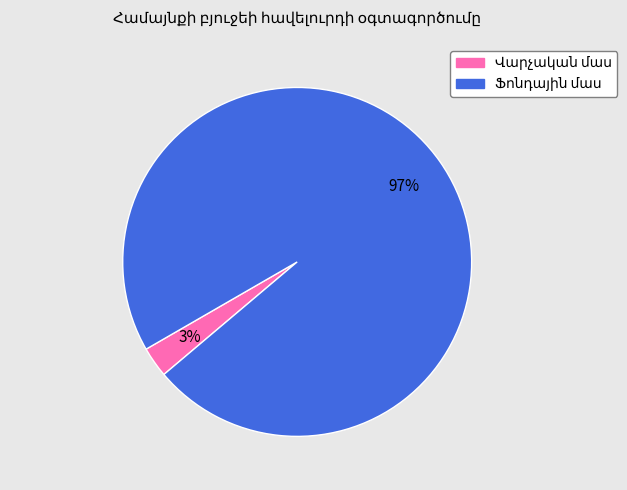

Does any single category account for the majority?

Yes